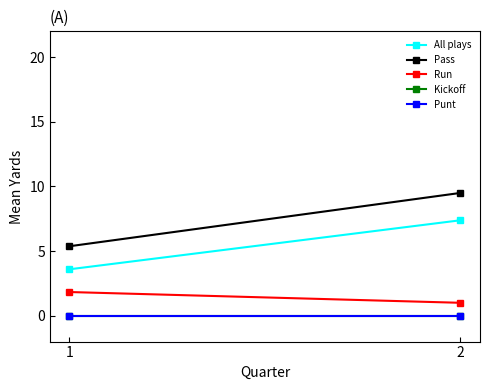

What is the value of the Pass point at the 2nd from the left?

9.5